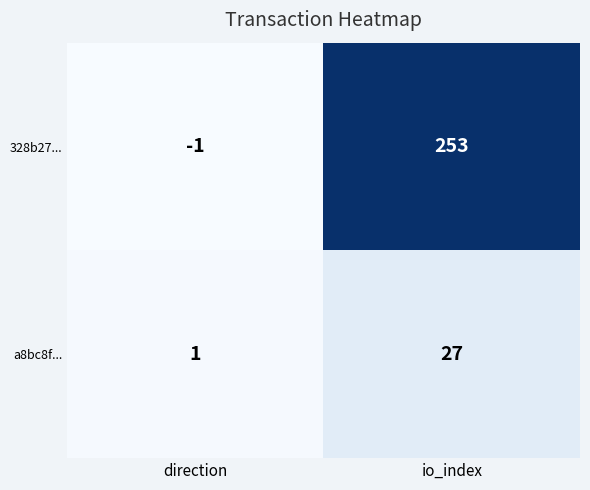

Which series has the largest total across all categories?

328b27...